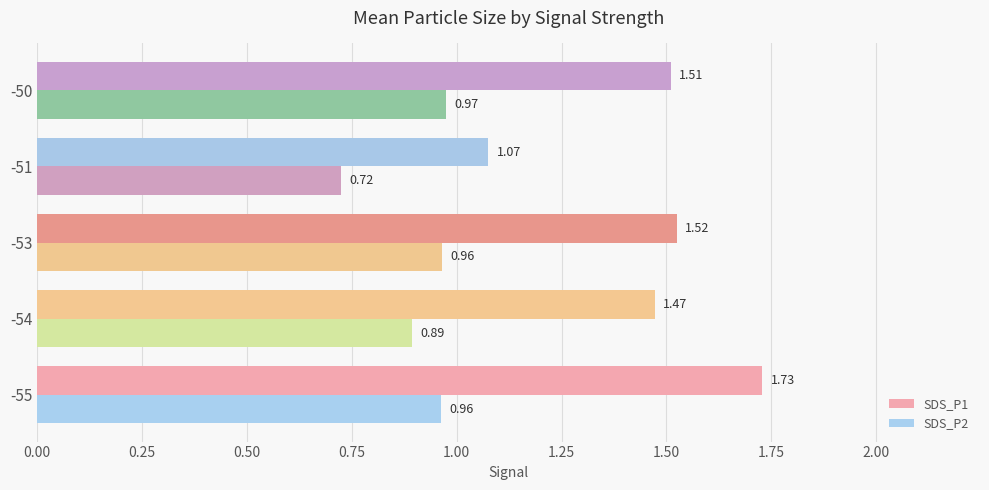

Rank the series by their average value, from highest to lowest.

SDS_P1, SDS_P2